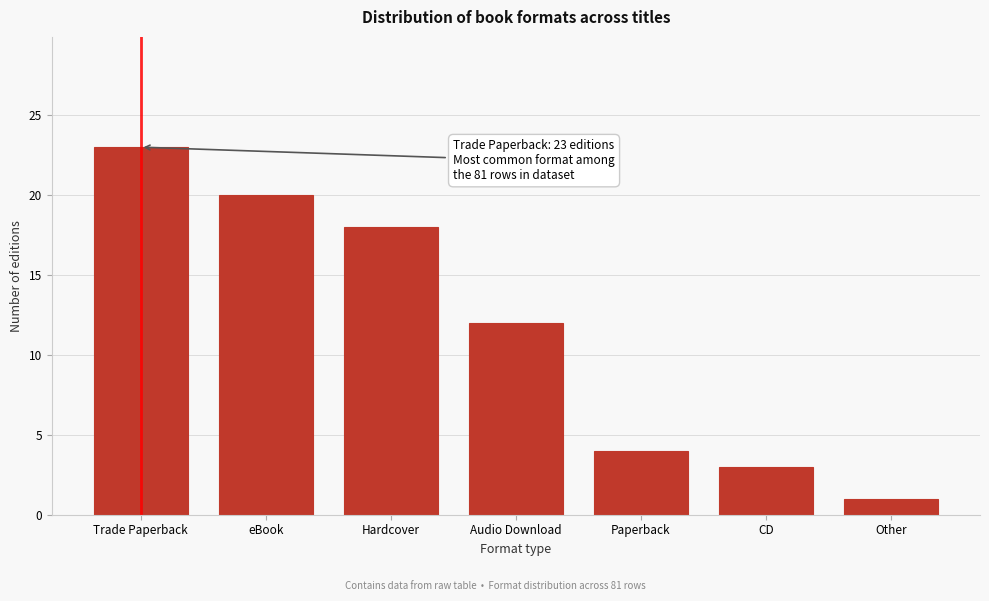

Reading left to right, what are all the values shown in this chart?

Trade Paperback=23	eBook=20	Hardcover=18	Audio Download=12	Paperback=4	CD=3	Other=1